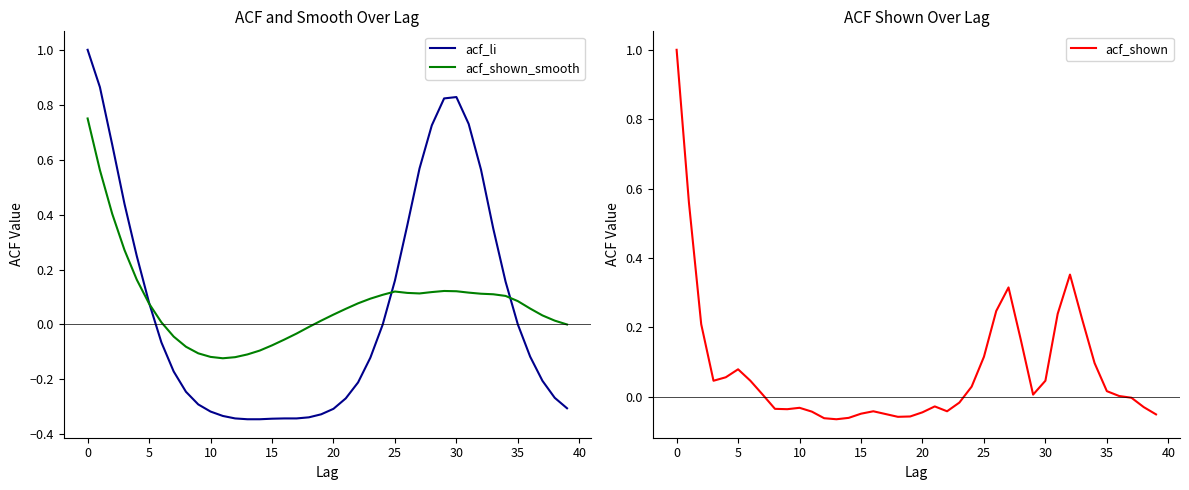

What is the highest value of the acf_shown series?

1.0